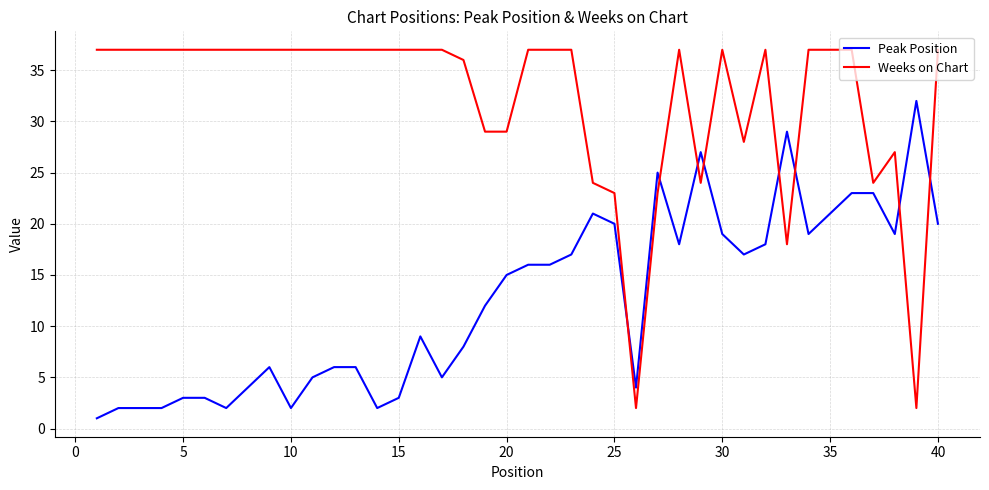

Count the number of data series in this chart.

2